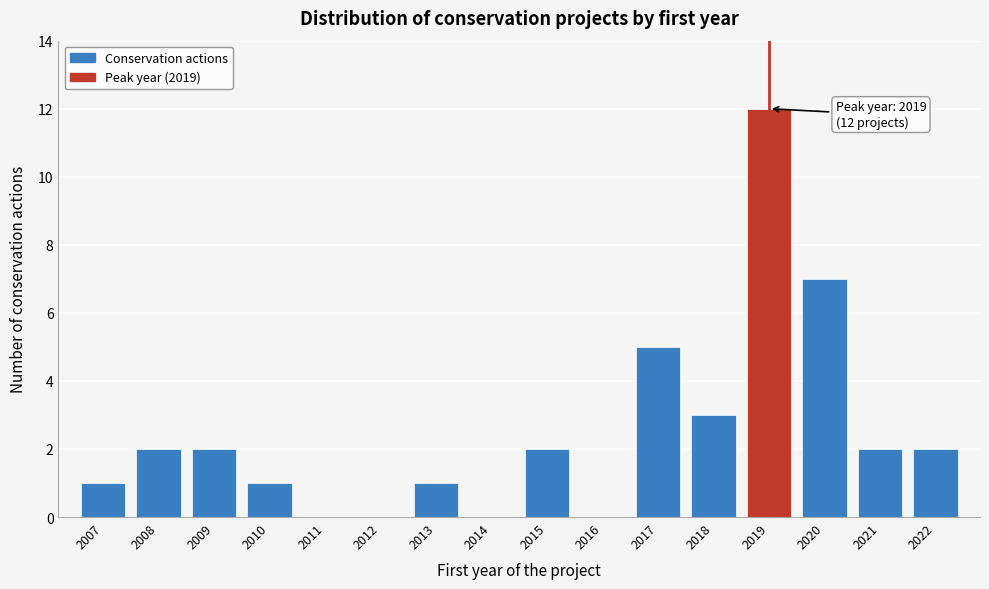

Reading left to right, list all the values displayed in this chart.

2007=1	2008=2	2009=2	2010=1	2011=0	2012=0	2013=1	2014=0	2015=2	2016=0	2017=5	2018=3	2019=12	2020=7	2021=2	2022=2